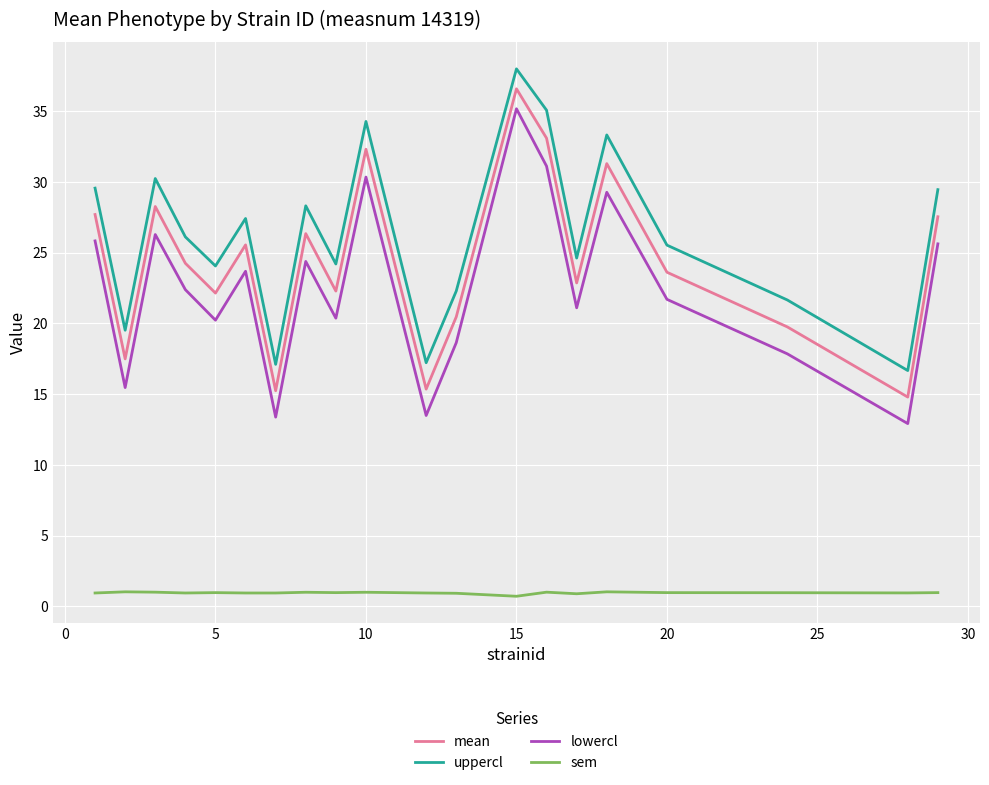

What is the difference between the second highest and minimum values in the lowercl series?

18.2